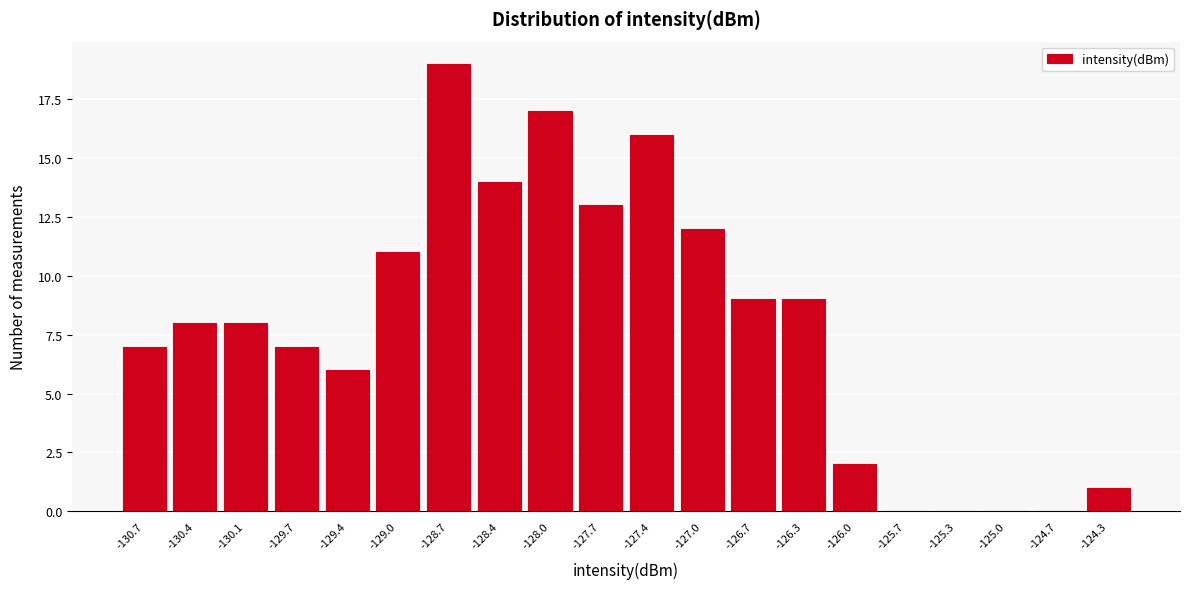

What is the height of the bar covering -128.55 to -128.20 on the x-axis? Neither the bar edges nor the heights are printed on the chart, so give them approximately, as read against the axes.

14